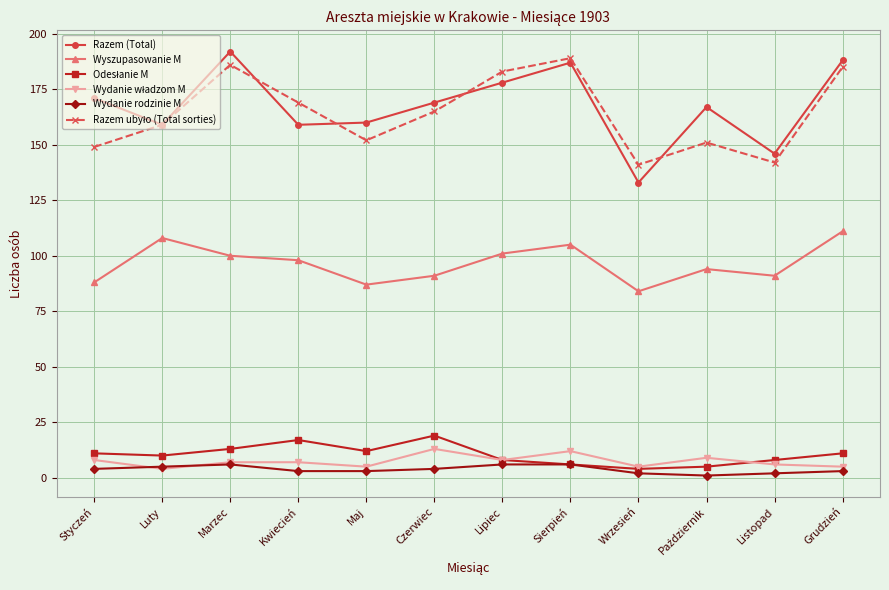

True or false: Wydanie rodzinie M and Wyszupasowanie M intersect in this chart.

False